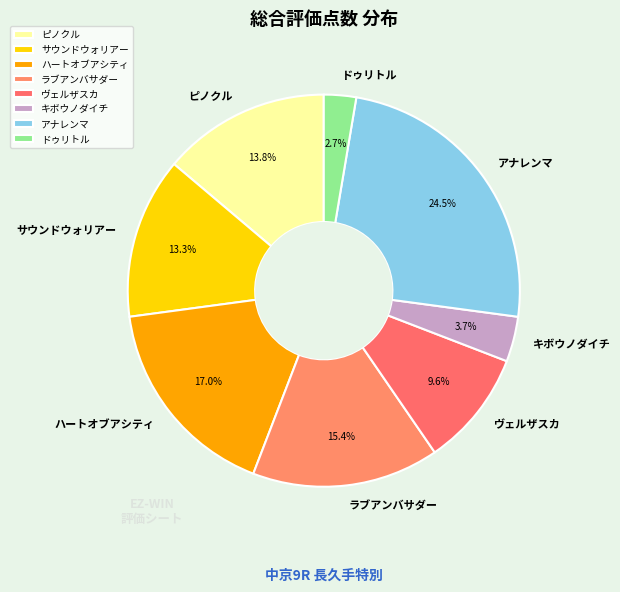

Combined, do ピノクル and ラブアンバサダー account for over 50%?

No